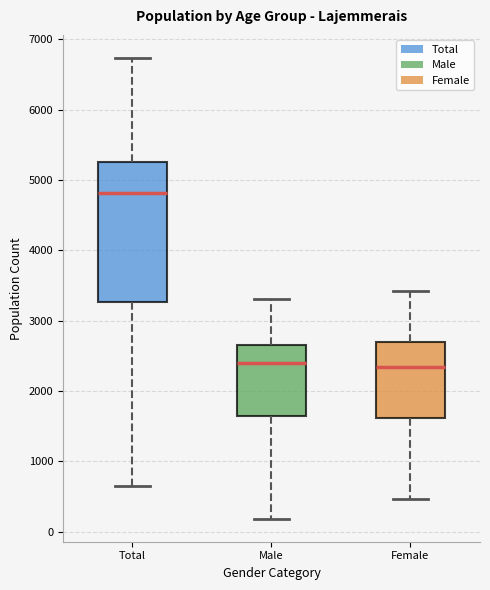

Reading left to right, read every box against the y-axis: the position of its median line, the range the box covers, and the ends of its whiskers. The values are not printed on the chart, so give them approximately, as read against the axis.

Total: median 4800, box 3300 to 5300, whiskers 600 to 6700
Male: median 2400, box 1700 to 2600, whiskers 200 to 3300
Female: median 2300, box 1600 to 2700, whiskers 500 to 3400